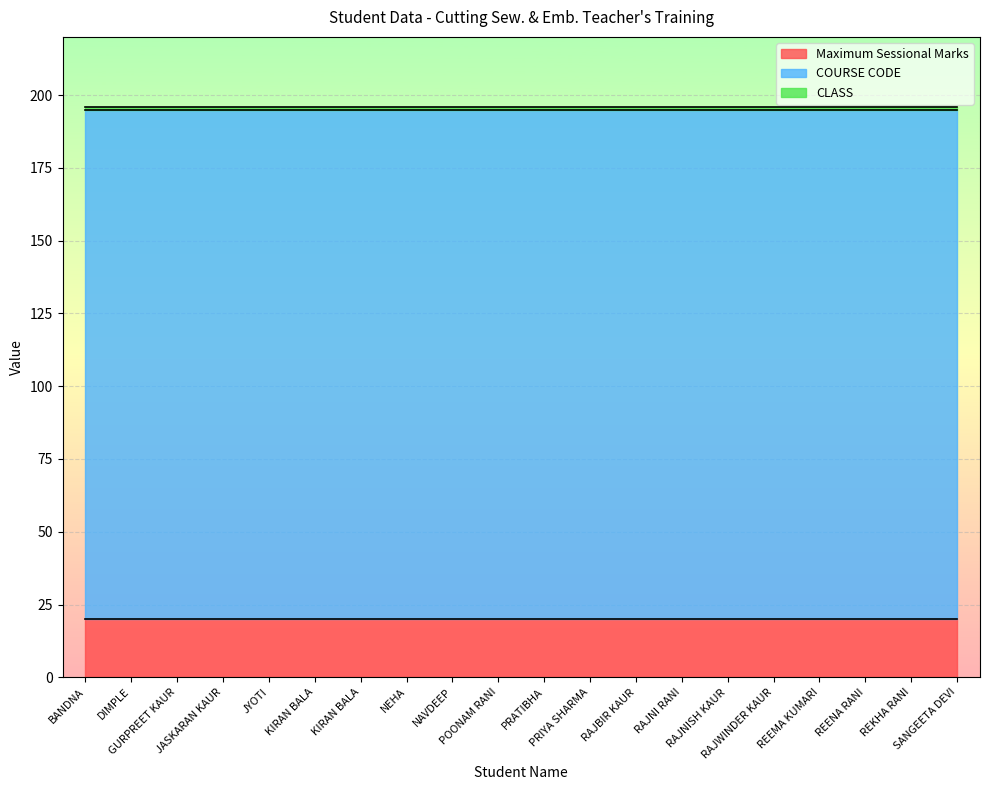

Does the chart display data point markers on the line(s)?

No